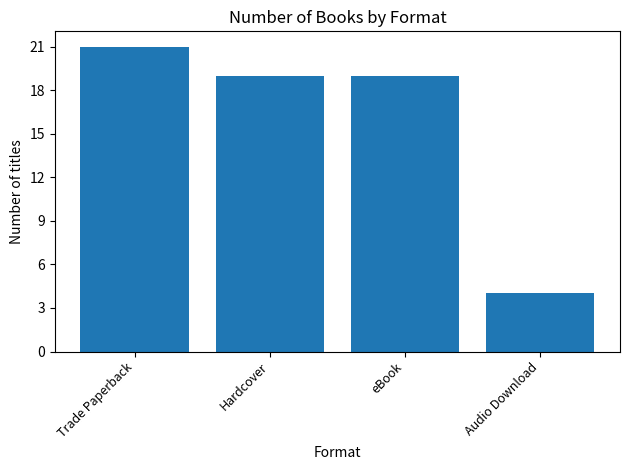

What is the maximum value shown in the chart?

21